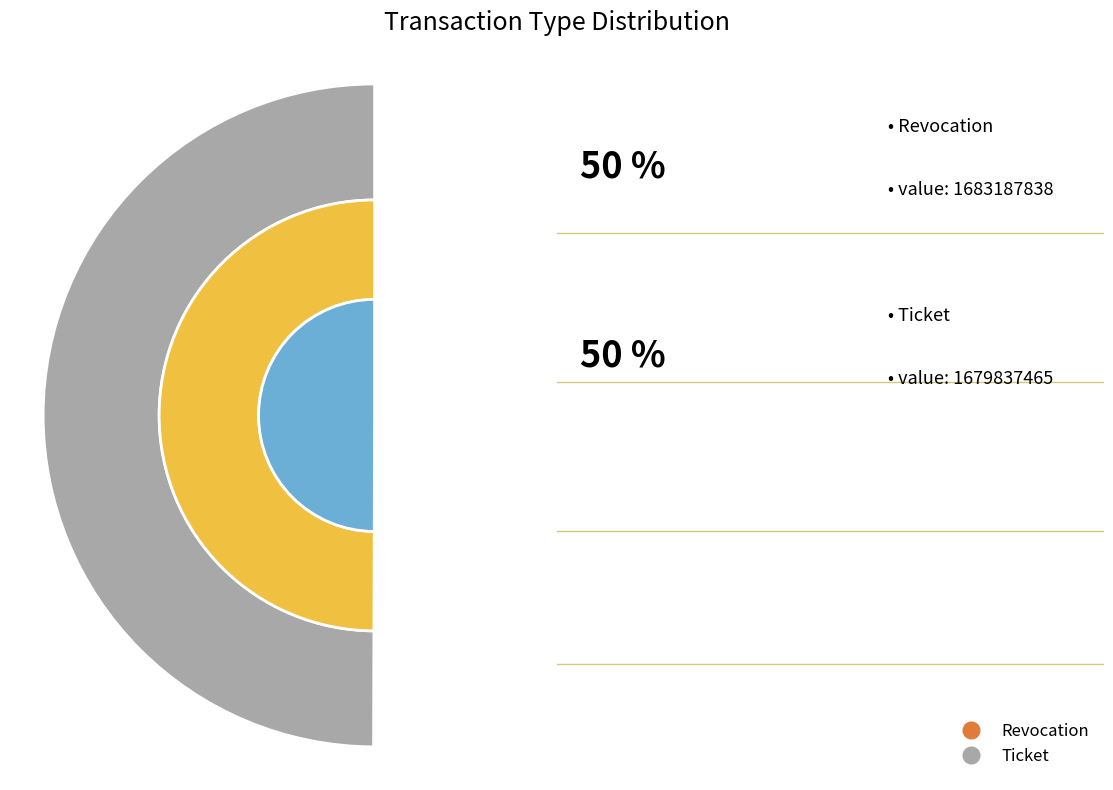

How many segments does this pie chart have?

2